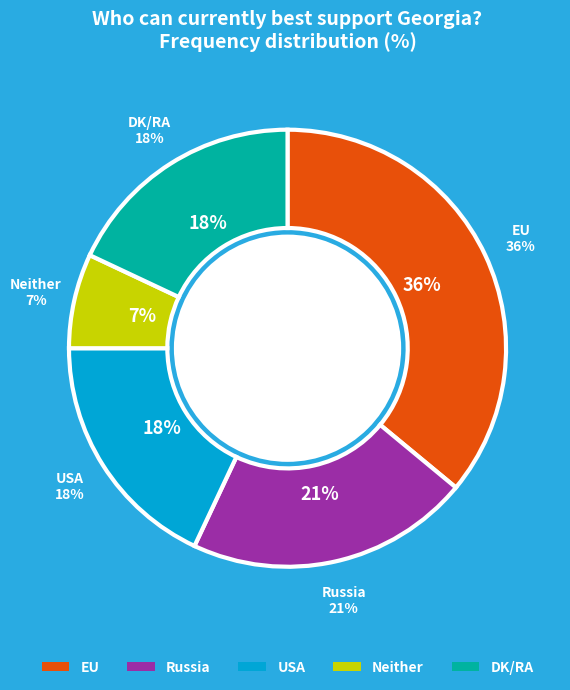

What percentage is the USA slice, to the nearest percent?

18%